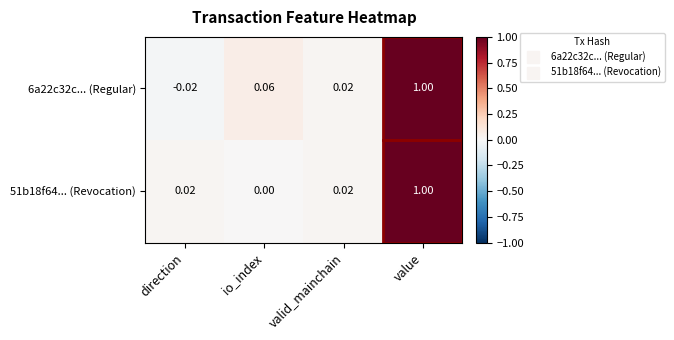

Where does the 6a22c32c... (Regular) series first go above 0?

io_index